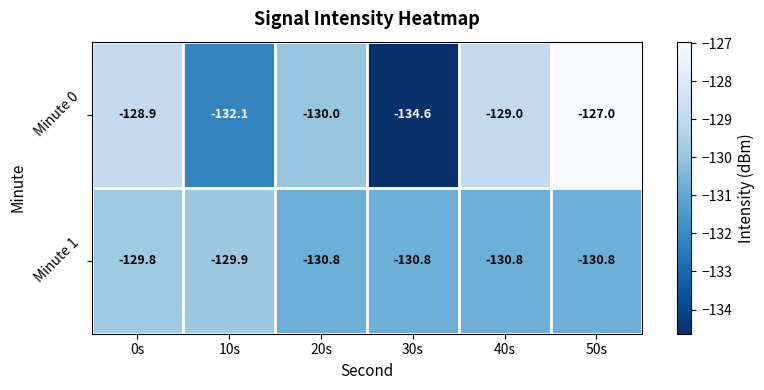

At which label does Minute 0 first exceed -129?

0s